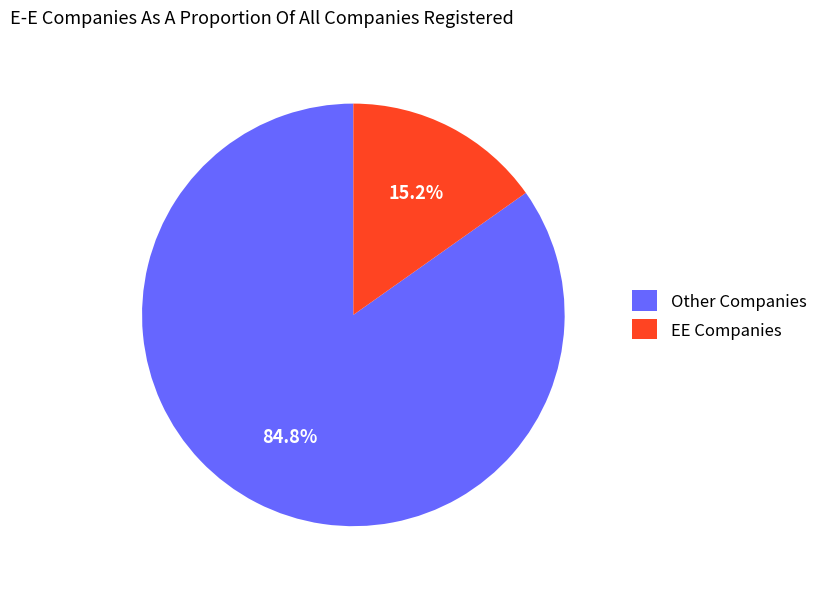

Is the sum of Other Companies and EE Companies greater than half?

Yes